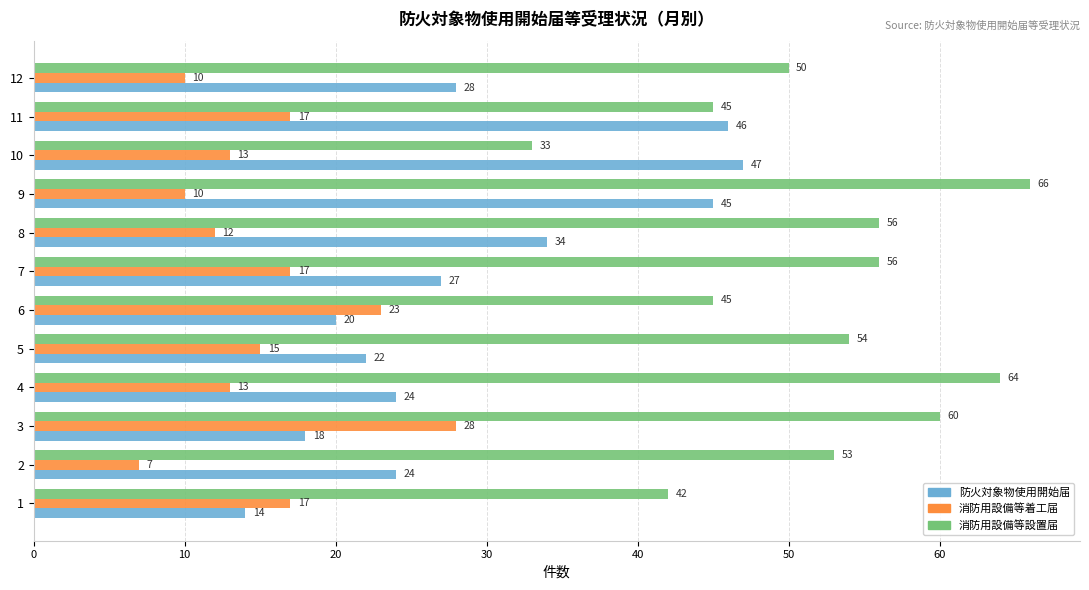

What are all the series names shown in the legend?

防火対象物使用開始届, 消防用設備等着工届, 消防用設備等設置届